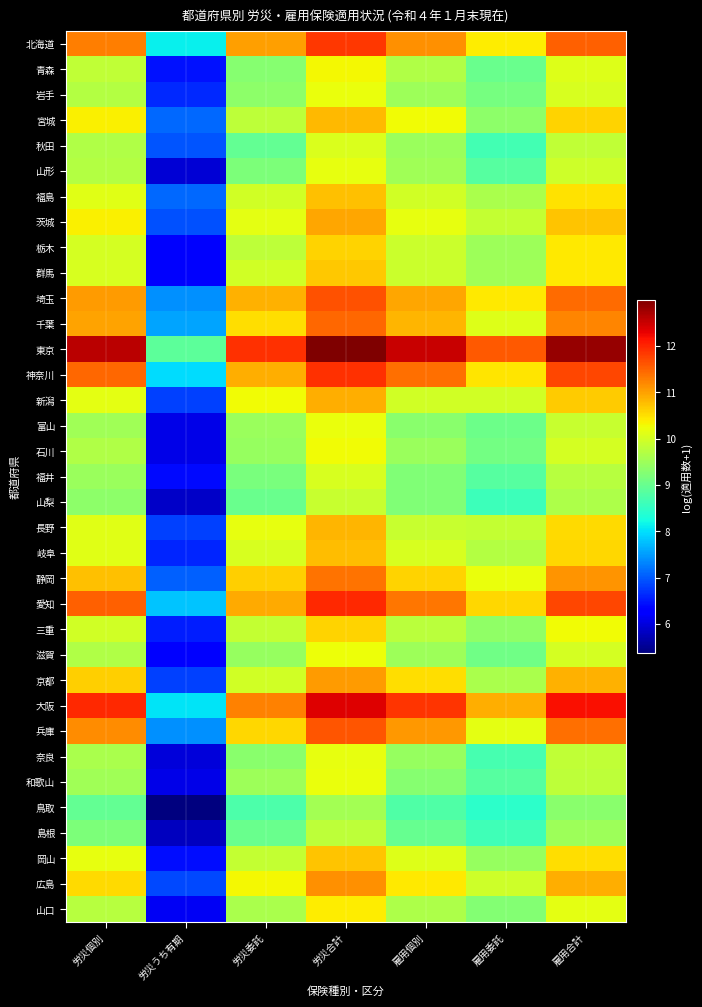

Reading right to left, list all the values displayed in this chart.

北海道: 雇用合計=11.5	雇用委託=10.4	雇用個別=11.1	労災合計=11.9	労災委託=11.0	労災うち有期=8.1	労災個別=11.3
青森: 雇用合計=10.1	雇用委託=9.0	雇用個別=9.7	労災合計=10.3	労災委託=9.3	労災うち有期=6.4	労災個別=9.8
岩手: 雇用合計=10.0	雇用委託=9.1	雇用個別=9.5	労災合計=10.2	労災委託=9.3	労災うち有期=6.6	労災個別=9.7
宮城: 雇用合計=10.6	雇用委託=9.4	雇用個別=10.3	労災合計=10.8	労災委託=9.8	労災うち有期=7.1	労災個別=10.4
秋田: 雇用合計=9.8	雇用委託=8.7	雇用個別=9.5	労災合計=10.1	労災委託=9.0	労災うち有期=7.0	労災個別=9.7
山形: 雇用合計=9.9	雇用委託=8.8	雇用個別=9.5	労災合計=10.2	労災委託=9.2	労災うち有期=5.9	労災個別=9.7
福島: 雇用合計=10.5	雇用委託=9.6	雇用個別=10.0	労災合計=10.7	労災委託=10.0	労災うち有期=7.1	労災個別=10.1
茨城: 雇用合計=10.7	雇用委託=9.8	雇用個別=10.2	労災合計=11.0	労災委託=10.2	労災うち有期=6.9	労災個別=10.4
栃木: 雇用合計=10.4	雇用委託=9.5	雇用個別=9.9	労災合計=10.6	労災委託=9.8	労災うち有期=6.2	労災個別=10.0
群馬: 雇用合計=10.4	雇用委託=9.5	雇用個別=9.9	労災合計=10.7	労災委託=10.0	労災うち有期=6.2	労災個別=10.0
埼玉: 雇用合計=11.4	雇用委託=10.4	雇用個別=11.0	労災合計=11.7	労災委託=10.9	労災うち有期=7.4	労災個別=11.0
千葉: 雇用合計=11.2	雇用委託=10.1	雇用個別=10.9	労災合計=11.5	労災委託=10.5	労災うち有期=7.5	労災個別=11.0
東京: 雇用合計=12.8	雇用委託=11.6	雇用個別=12.5	労災合計=13.0	労災委託=11.9	労災うち有期=8.9	労災個別=12.6
神奈川: 雇用合計=11.7	雇用委託=10.5	雇用個別=11.4	労災合計=11.9	労災委託=10.9	労災うち有期=8.0	労災個別=11.5
新潟: 雇用合計=10.7	雇用委託=10.0	雇用個別=10.0	労災合計=10.9	労災委託=10.3	労災うち有期=6.8	労災個別=10.2
富山: 雇用合計=9.9	雇用委託=9.1	雇用個別=9.3	労災合計=10.2	労災委託=9.5	労災うち有期=6.1	労災個別=9.5
石川: 雇用合計=10.0	雇用委託=9.1	雇用個別=9.5	労災合計=10.3	労災委託=9.4	労災うち有期=6.1	労災個別=9.7
福井: 雇用合計=9.7	雇用委託=8.8	雇用個別=9.2	労災合計=10.0	労災委託=9.2	労災うち有期=6.4	労災個別=9.5
山梨: 雇用合計=9.7	雇用委託=8.6	雇用個別=9.2	労災合計=9.9	労災委託=9.0	労災うち有期=5.9	労災個別=9.3
長野: 雇用合計=10.6	雇用委託=9.8	雇用個別=9.9	労災合計=10.8	労災委託=10.2	労災うち有期=6.8	労災個別=10.1
岐阜: 雇用合計=10.6	雇用委託=9.7	雇用個別=10.0	労災合計=10.8	労災委託=10.0	労災うち有期=6.6	労災個別=10.1
静岡: 雇用合計=11.1	雇用委託=10.2	雇用個別=10.6	労災合計=11.4	労災委託=10.6	労災うち有期=7.1	労災個別=10.7
愛知: 雇用合計=11.7	雇用委託=10.6	雇用個別=11.4	労災合計=12.0	労災委託=10.9	労災うち有期=7.8	労災個別=11.5
三重: 雇用合計=10.3	雇用委託=9.4	雇用個別=9.8	労災合計=10.6	労災委託=9.8	労災うち有期=6.5	労災個別=10.0
滋賀: 雇用合計=10.0	雇用委託=9.1	雇用個別=9.5	労災合計=10.2	労災委託=9.4	労災うち有期=6.2	労災個別=9.7
京都: 雇用合計=10.9	雇用委託=9.6	雇用個別=10.5	労災合計=11.0	労災委託=10.0	労災うち有期=6.8	労災個別=10.6
大阪: 雇用合計=12.2	雇用委託=10.9	雇用個別=11.9	労災合計=12.4	労災委託=11.2	労災うち有期=8.0	労災個別=12.0
兵庫: 雇用合計=11.4	雇用委託=10.2	雇用個別=11.1	労災合計=11.6	労災委託=10.6	労災うち有期=7.4	労災個別=11.2
奈良: 雇用合計=9.8	雇用委託=8.7	雇用個別=9.4	労災合計=10.2	労災委託=9.3	労災うち有期=6.0	労災個別=9.6
和歌山: 雇用合計=9.8	雇用委託=8.8	雇用個別=9.3	労災合計=10.2	労災委託=9.5	労災うち有期=6.1	労災個別=9.5
鳥取: 雇用合計=9.3	雇用委託=8.5	雇用個別=8.8	労災合計=9.6	労災委託=8.7	労災うち有期=5.4	労災個別=9.0
島根: 雇用合計=9.5	雇用委託=8.6	雇用個別=9.0	労災合計=9.8	労災委託=9.0	労災うち有期=5.8	労災個別=9.2
岡山: 雇用合計=10.5	雇用委託=9.4	雇用個別=10.1	労災合計=10.7	労災委託=9.9	労災うち有期=6.4	労災個別=10.2
広島: 雇用合計=10.9	雇用委託=10.0	雇用個別=10.4	労災合計=11.1	労災委託=10.3	労災うち有期=6.9	労災個別=10.5
山口: 雇用合計=10.2	雇用委託=9.2	雇用個別=9.6	労災合計=10.4	労災委託=9.6	労災うち有期=6.2	労災個別=9.7